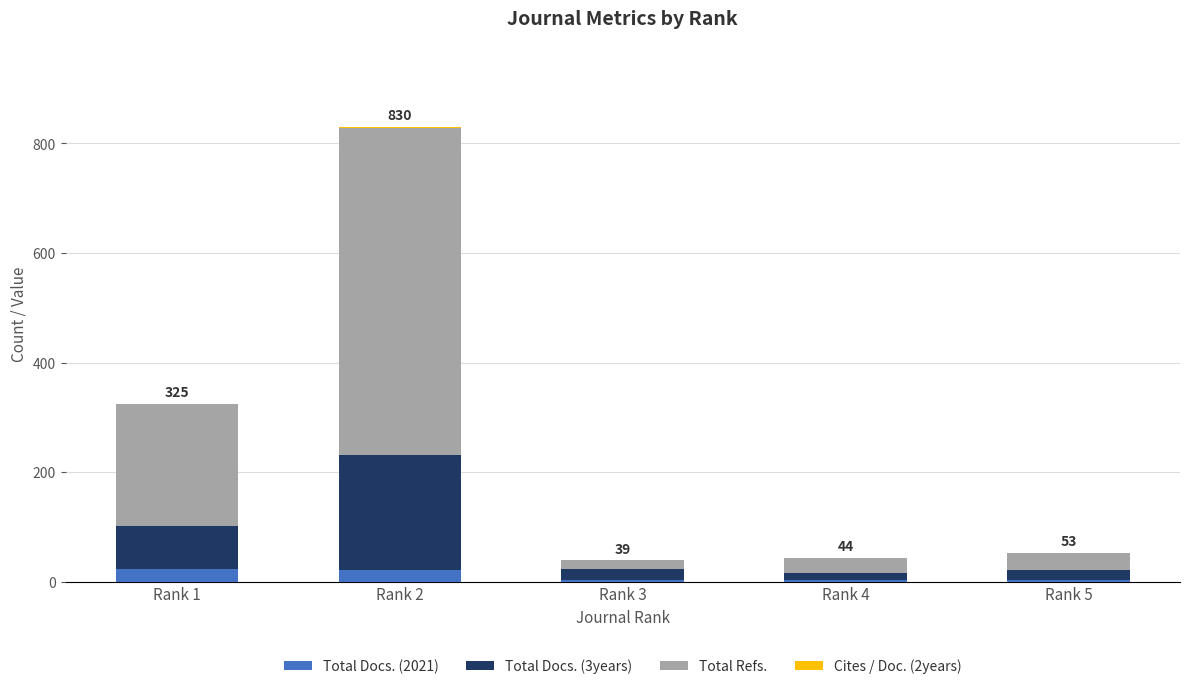

What is the sum of all Total Docs. (2021) values?

56